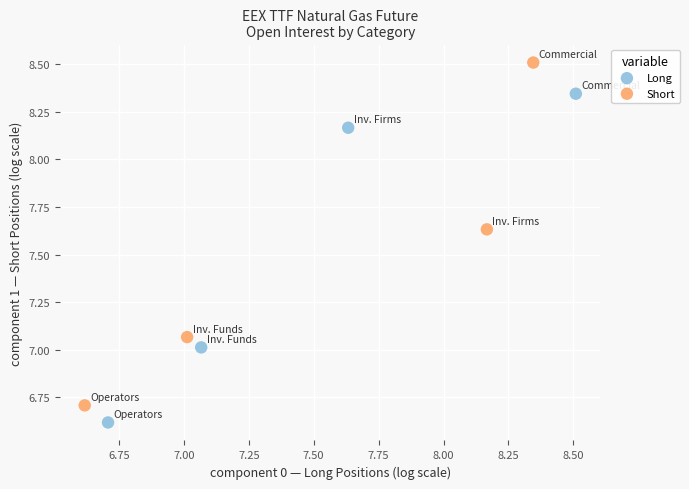

Which series contains the highest Y value?

Short